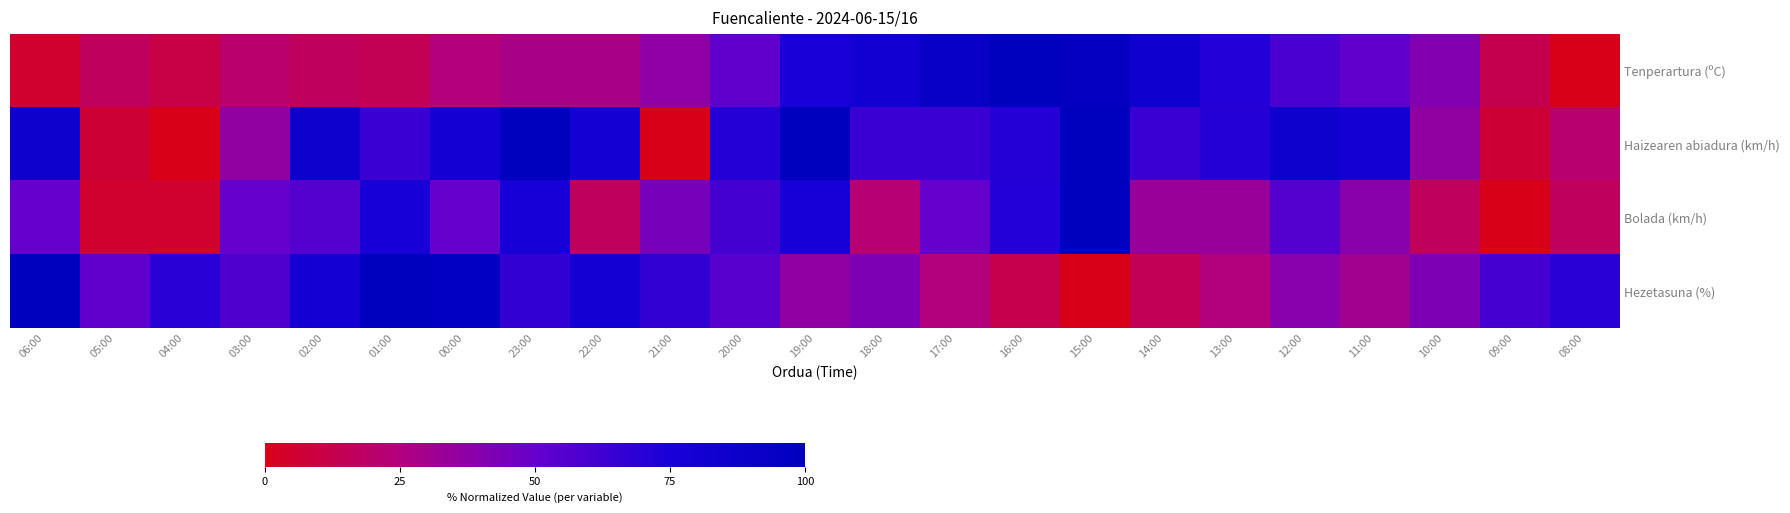

At which category is the sum across all series the highest?

15:00